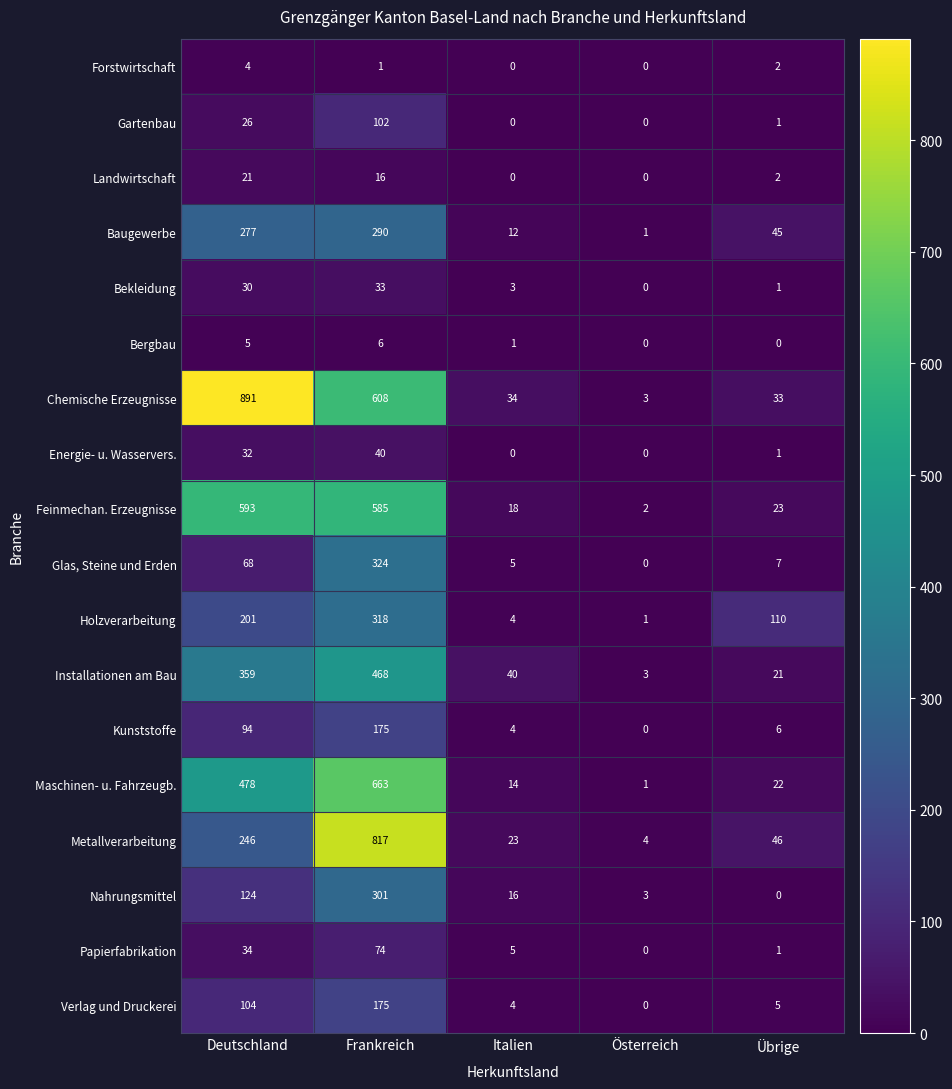

At which category does the chart reach its peak across all series?

Deutschland